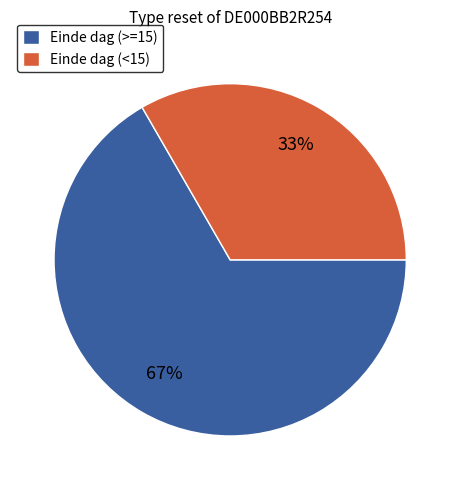

Which slice is the largest?

Einde dag (>=15)